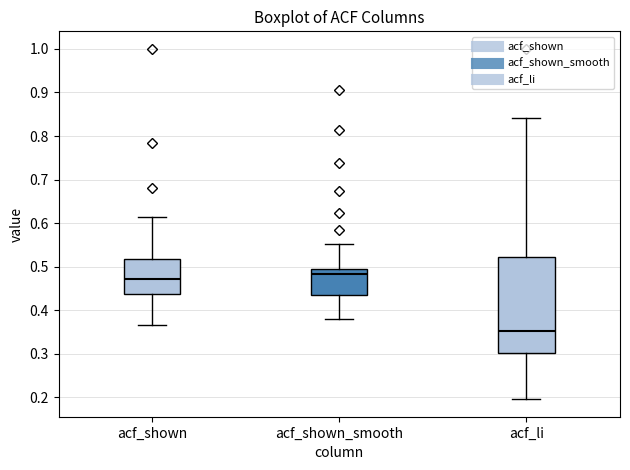

Reading left to right, read every box against the y-axis: the position of its median line, the range the box covers, and the ends of its whiskers. The values are not printed on the chart, so give them approximately, as read against the axis.

acf_shown: median 0.47, box 0.44 to 0.52, whiskers 0.37 to 0.61
acf_shown_smooth: median 0.48, box 0.43 to 0.49, whiskers 0.38 to 0.55
acf_li: median 0.35, box 0.30 to 0.52, whiskers 0.20 to 0.84